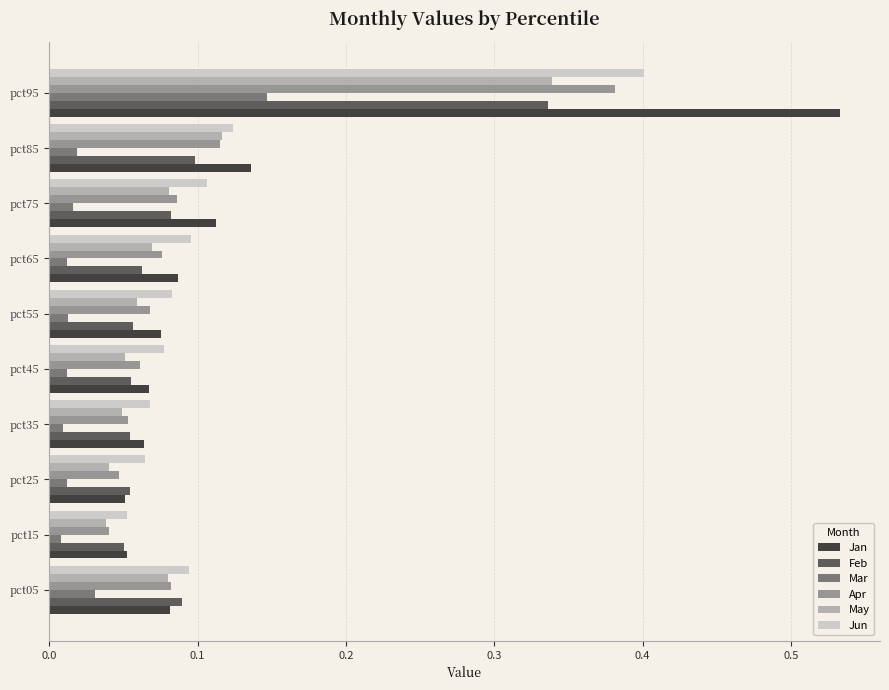

The Feb series shows 0.5 at pct95. True or false?

False